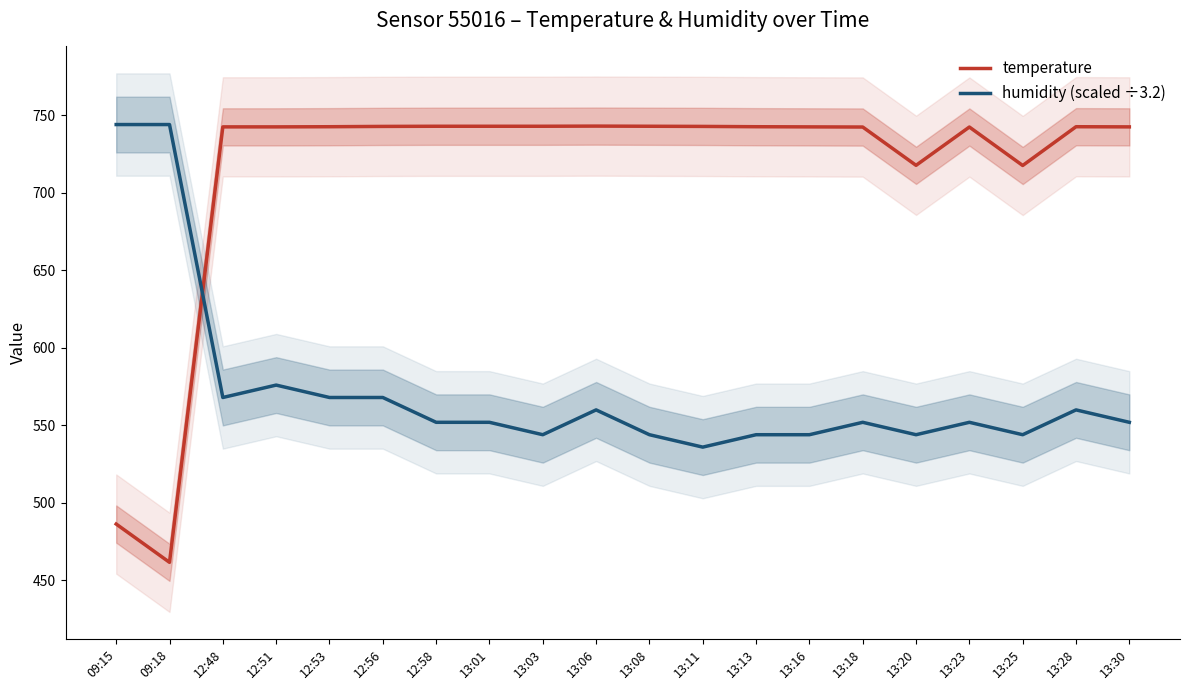

The value of temperature at 13:01 is 742.9. True or false?

True